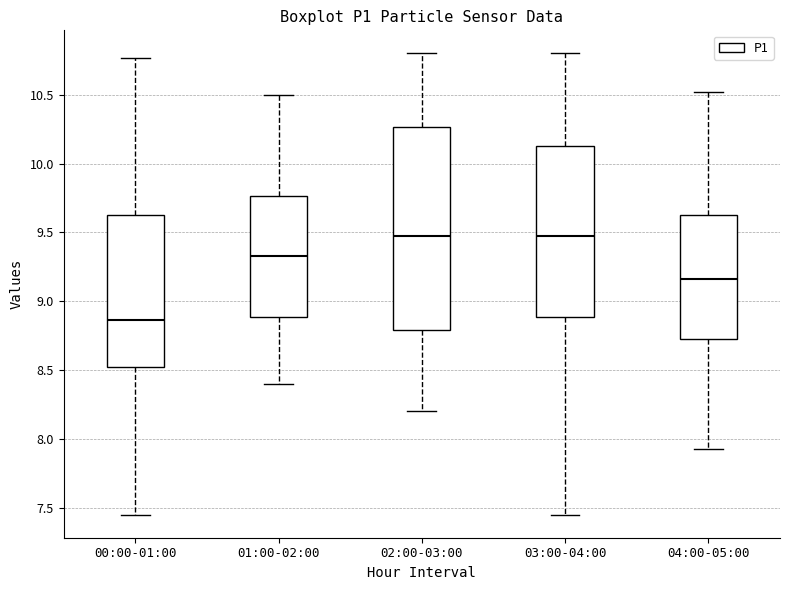

Reading left to right, read every box against the y-axis: the position of its median line, the range the box covers, and the ends of its whiskers. The values are not printed on the chart, so give them approximately, as read against the axis.

00:00-01:00: median 8.85, box 8.50 to 9.65, whiskers 7.45 to 10.75
01:00-02:00: median 9.35, box 8.90 to 9.75, whiskers 8.40 to 10.50
02:00-03:00: median 9.50, box 8.80 to 10.25, whiskers 8.20 to 10.80
03:00-04:00: median 9.50, box 8.90 to 10.15, whiskers 7.45 to 10.80
04:00-05:00: median 9.15, box 8.70 to 9.65, whiskers 7.95 to 10.50